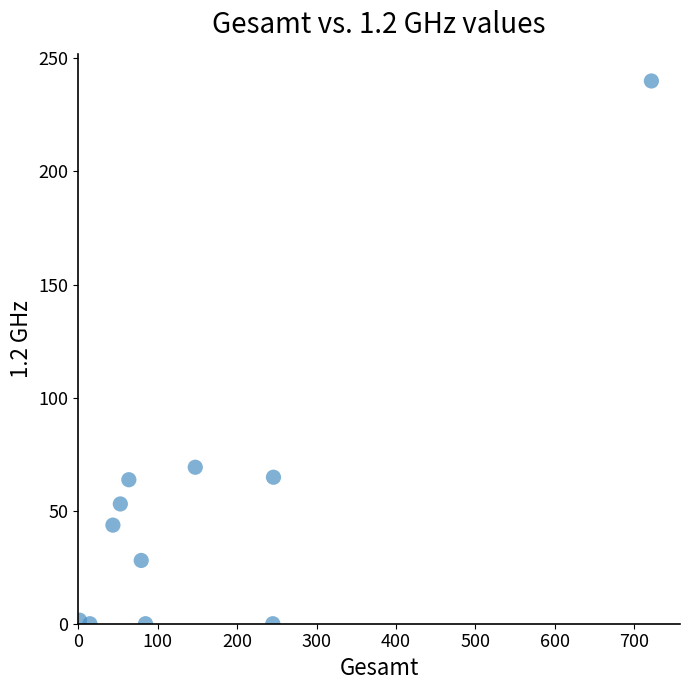

What Y value in the scatter plot is closest to 120?

69.2